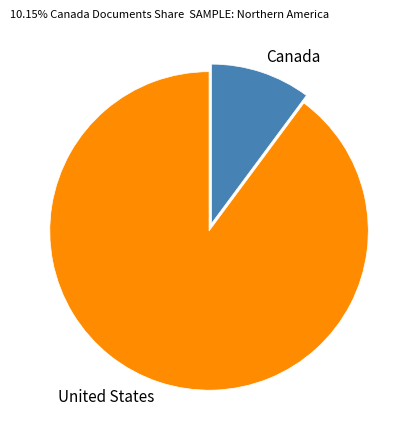

Between Canada and United States, which is larger?

United States